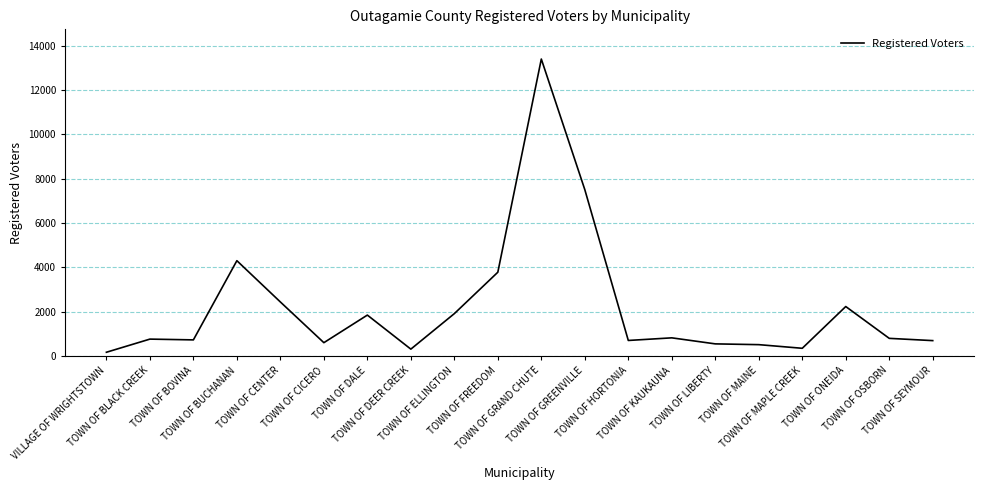

What is the greatest value displayed?

13398